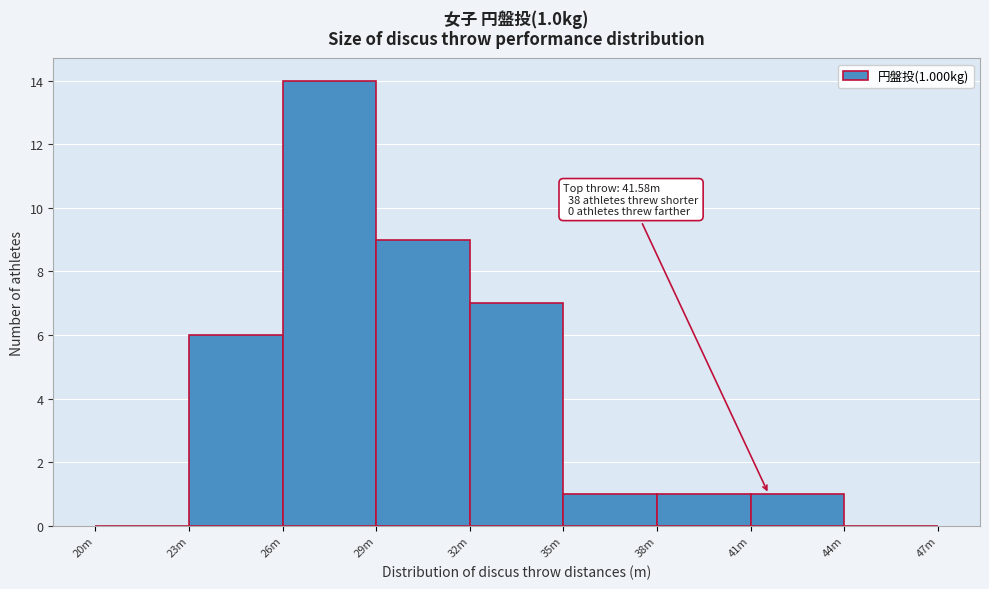

Reading left to right, list all the values displayed in this chart.

20m=0	23m=6	26m=14	29m=9	32m=7	35m=1	38m=1	41m=1	44m=0